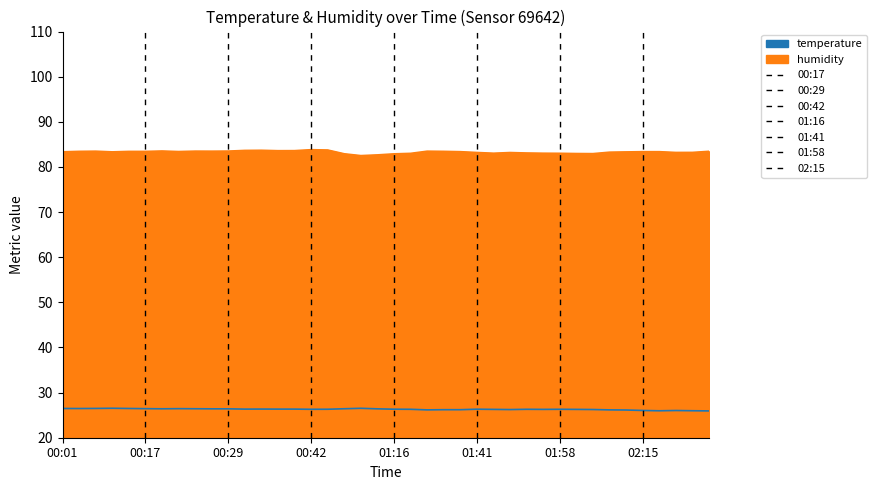

Is the value of humidity at 00:14 greater than the value of temperature at 01:16?

Yes